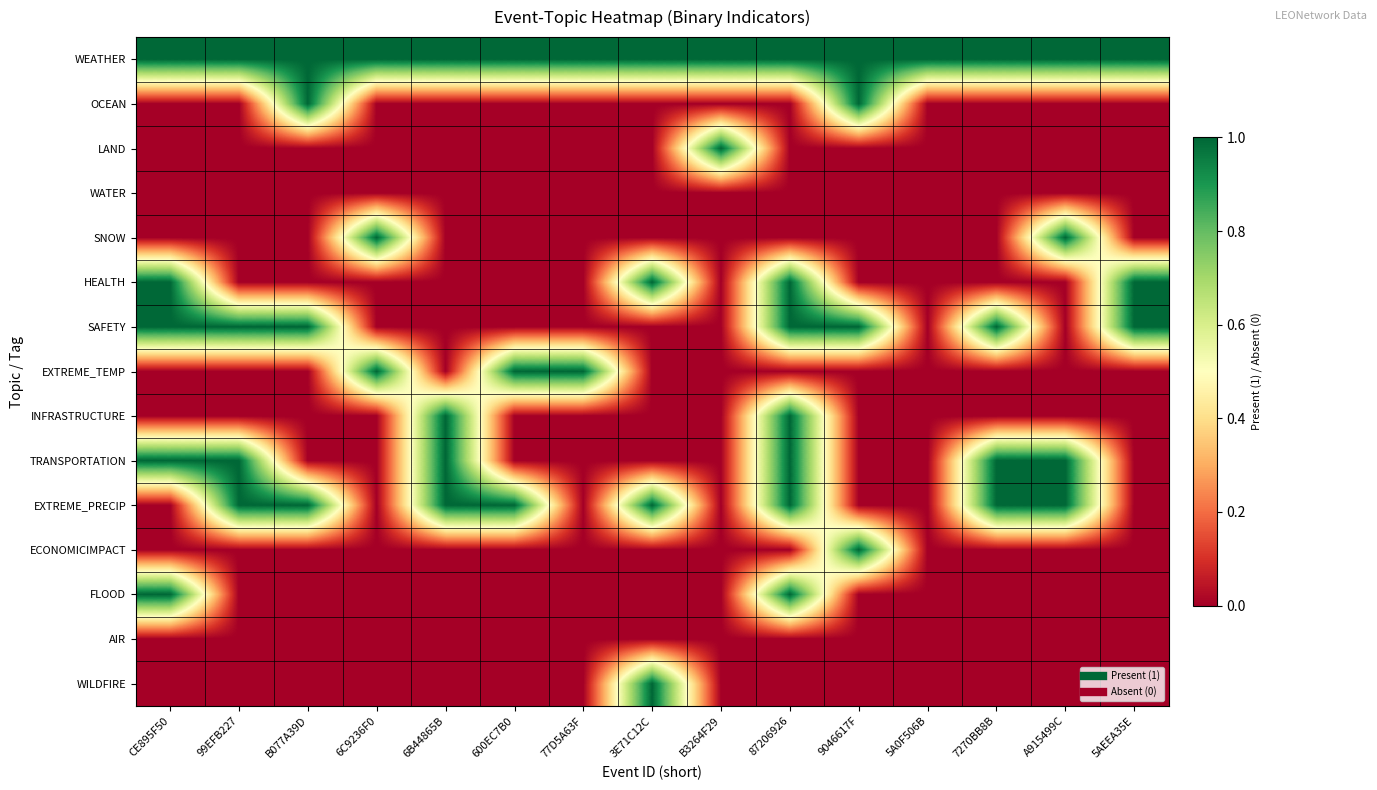

Count the number of data series in this chart.

15